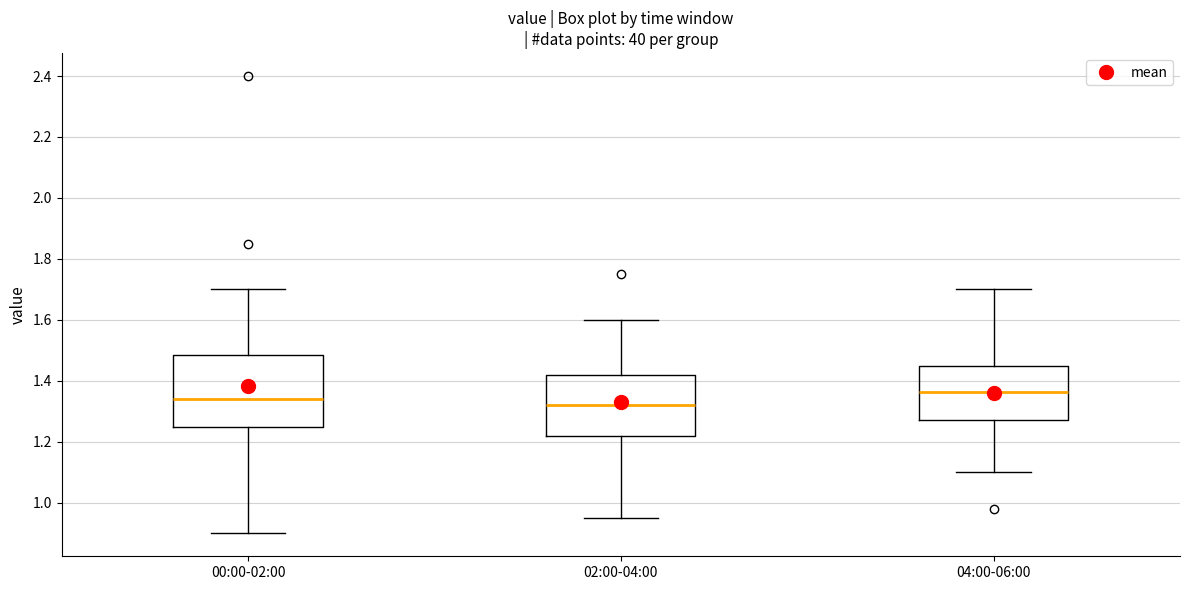

Where is the upper edge of the box for 00:00-02:00 on the y-axis? The values are not printed on the chart, so give them approximately, as read against the axis.

1.48